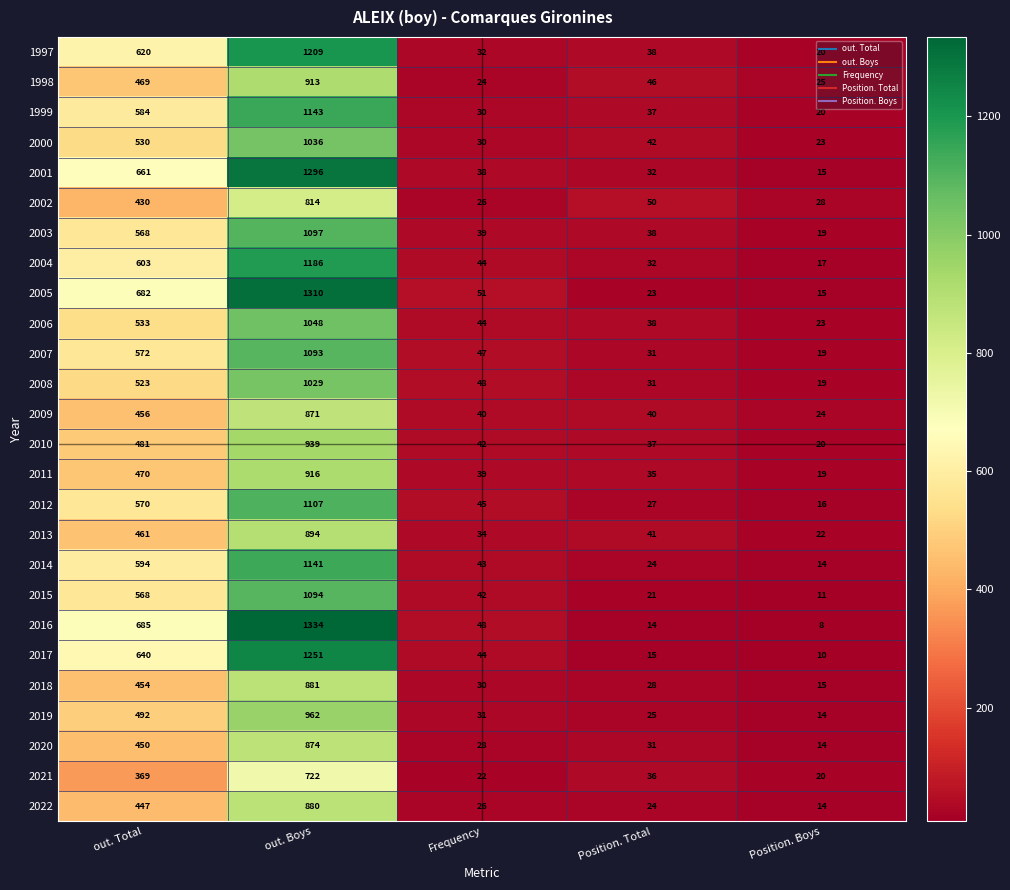

What is the difference between the 2000 values at Position. Total and out. Boys?

994